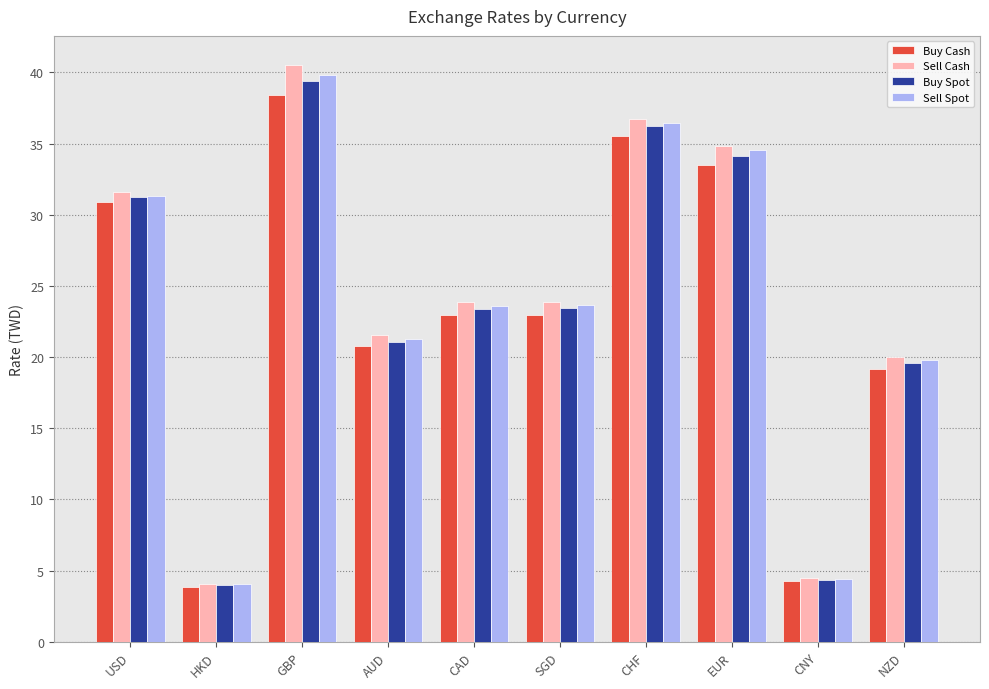

Which series has the widest spread of values?

Sell Cash